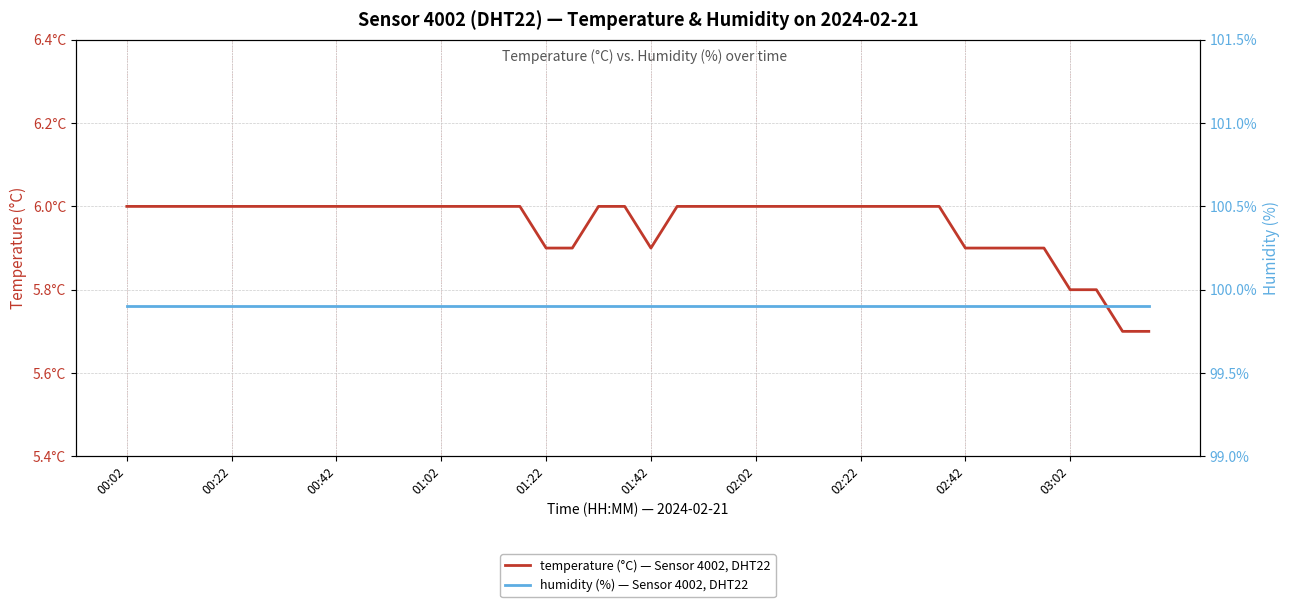

What is the difference between the temperature values at 39 and 01:22?

0.3